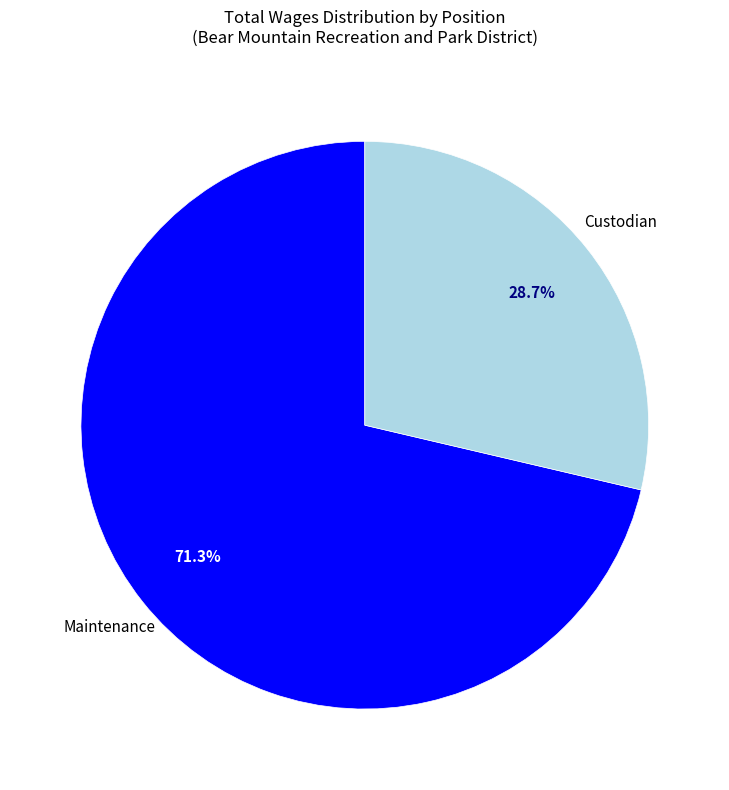

To the nearest percent, what is the difference between the Custodian and Maintenance slice percentages?

43%